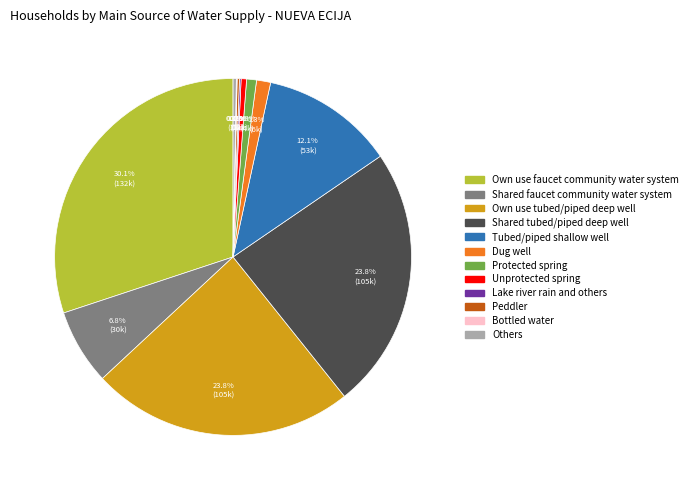

Between Own use faucet community water system and Own use tubed/piped deep well, which is larger?

Own use faucet community water system